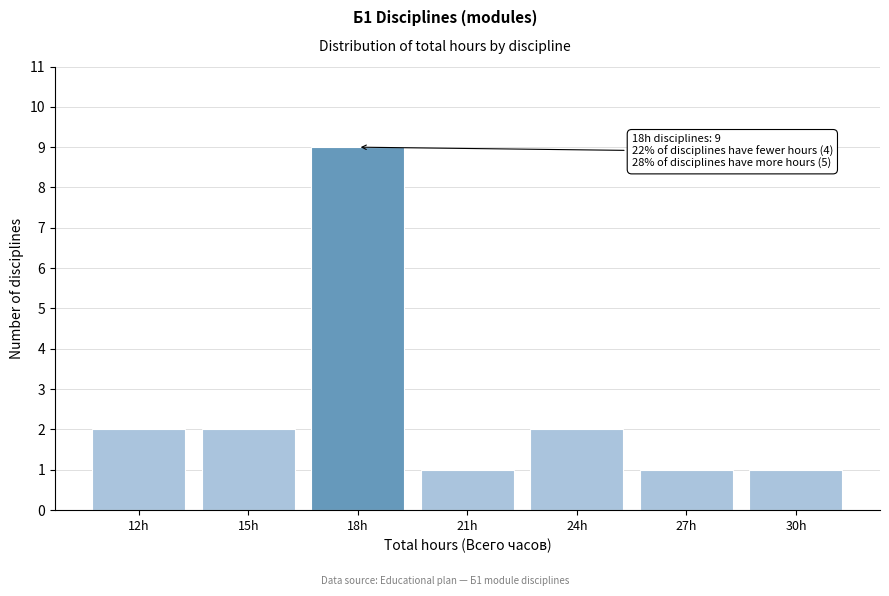

Reading left to right, what are all the values shown in this chart?

2	2	9	1	2	1	1